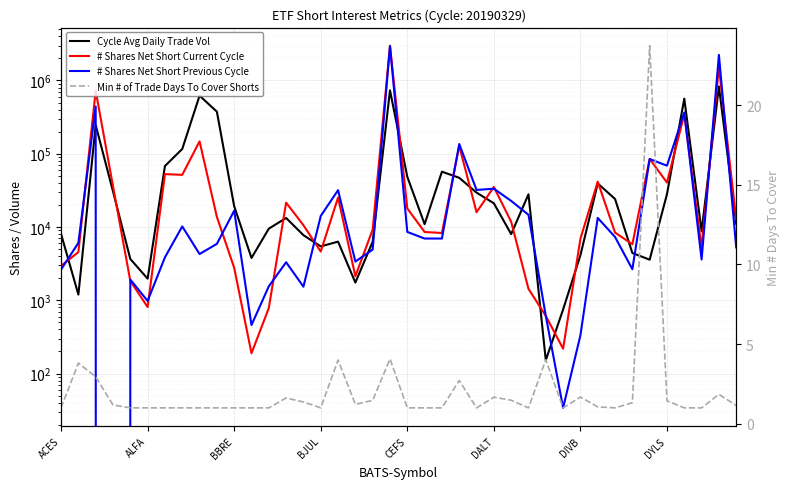

What is the total value across all series at 8?

771202.0